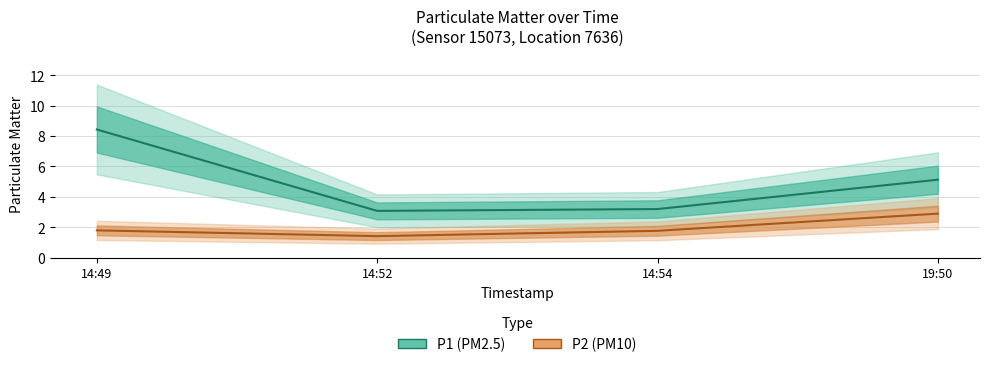

Rank the categories by P2 value from highest to lowest.

19:50, 14:49, 14:54, 14:52